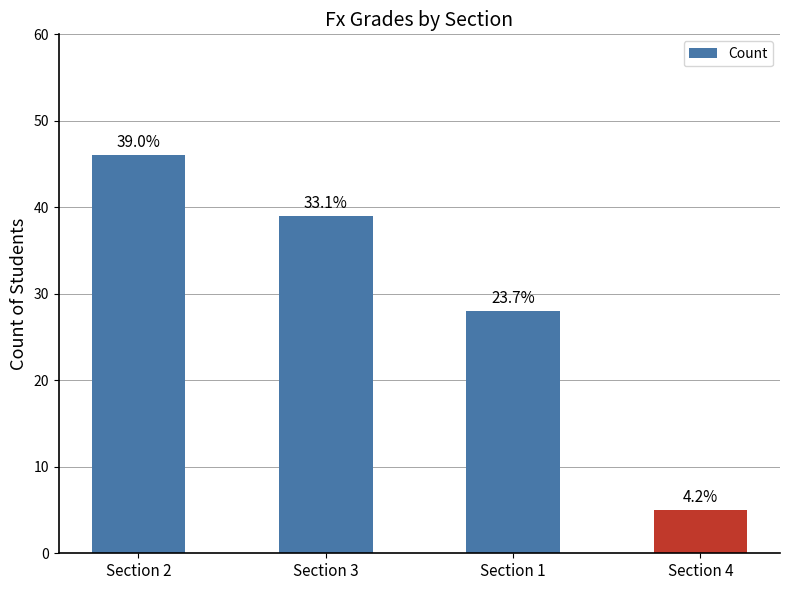

What is the label of the 1st bar from the left?

Section 2